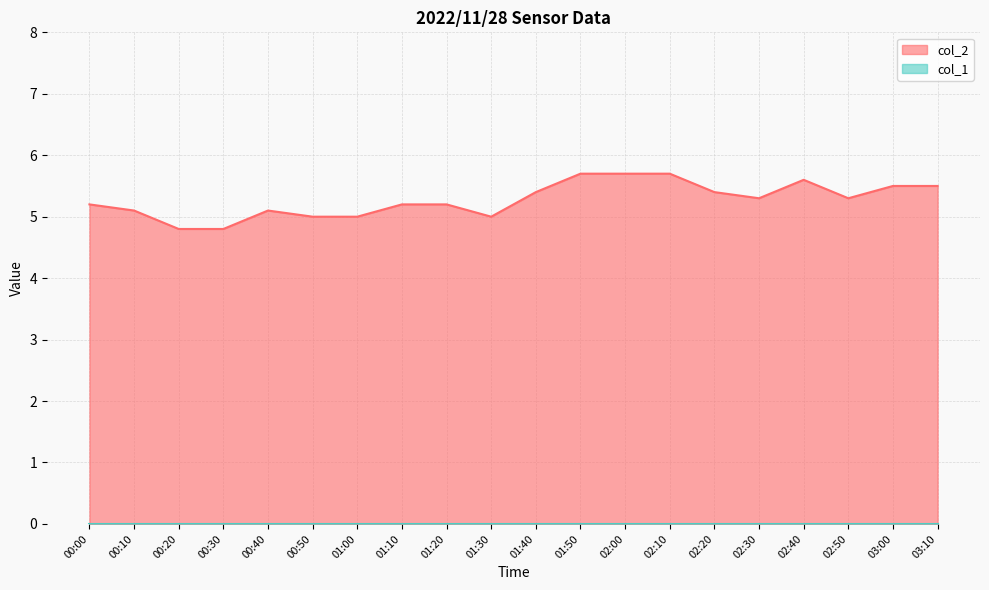

What is the ratio of the value at 00:50 to the value at 00:20?

1.0